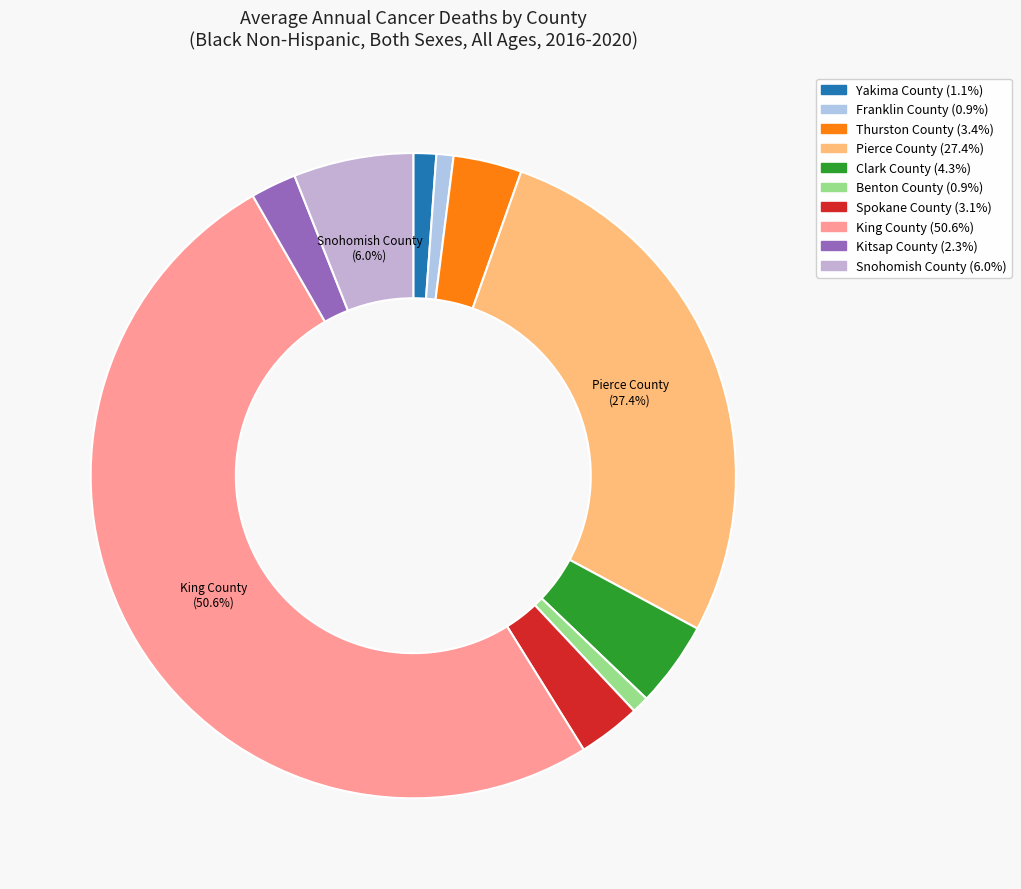

Which category has the smallest portion of the pie?

Franklin County